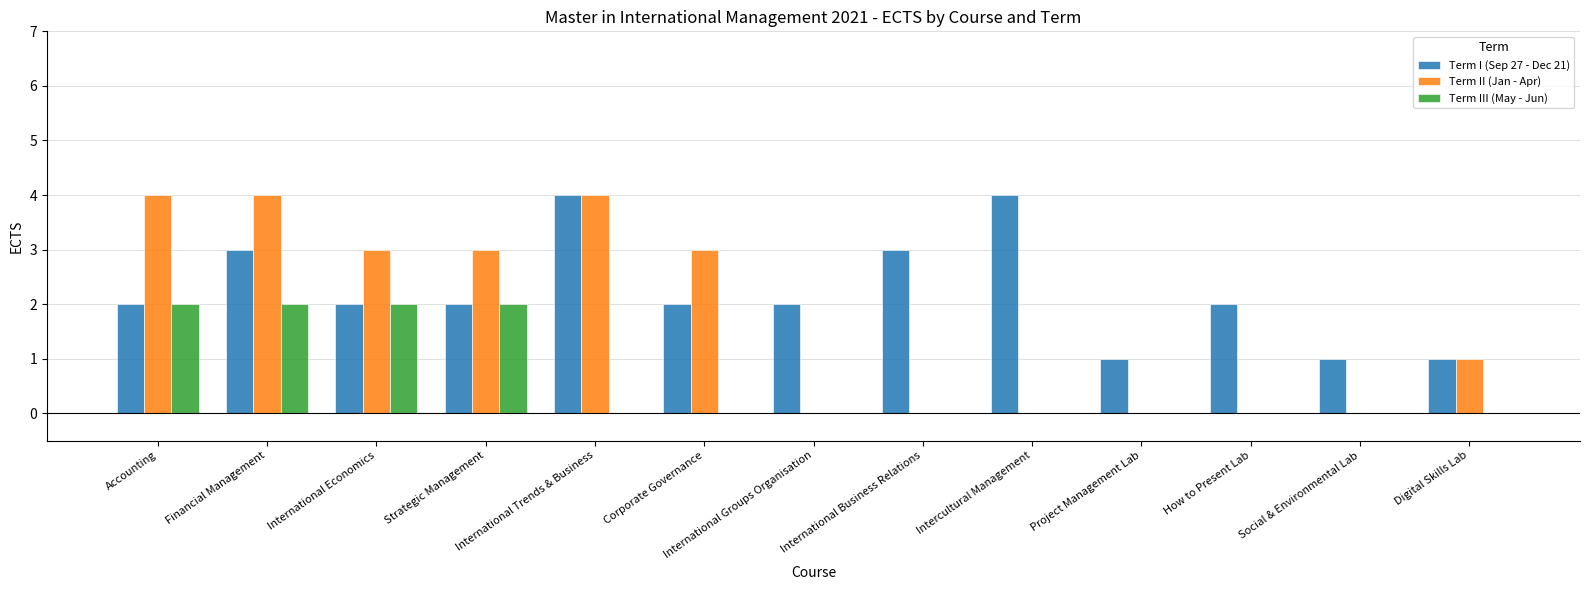

Which series has the widest spread of values?

Term II (Jan - Apr)